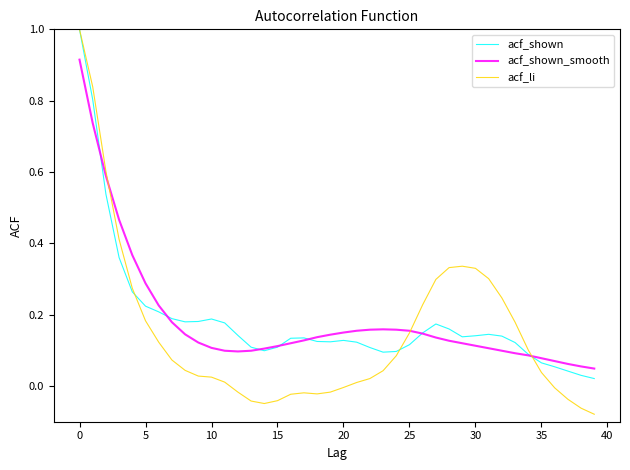

Which series has the widest spread of values?

acf_li